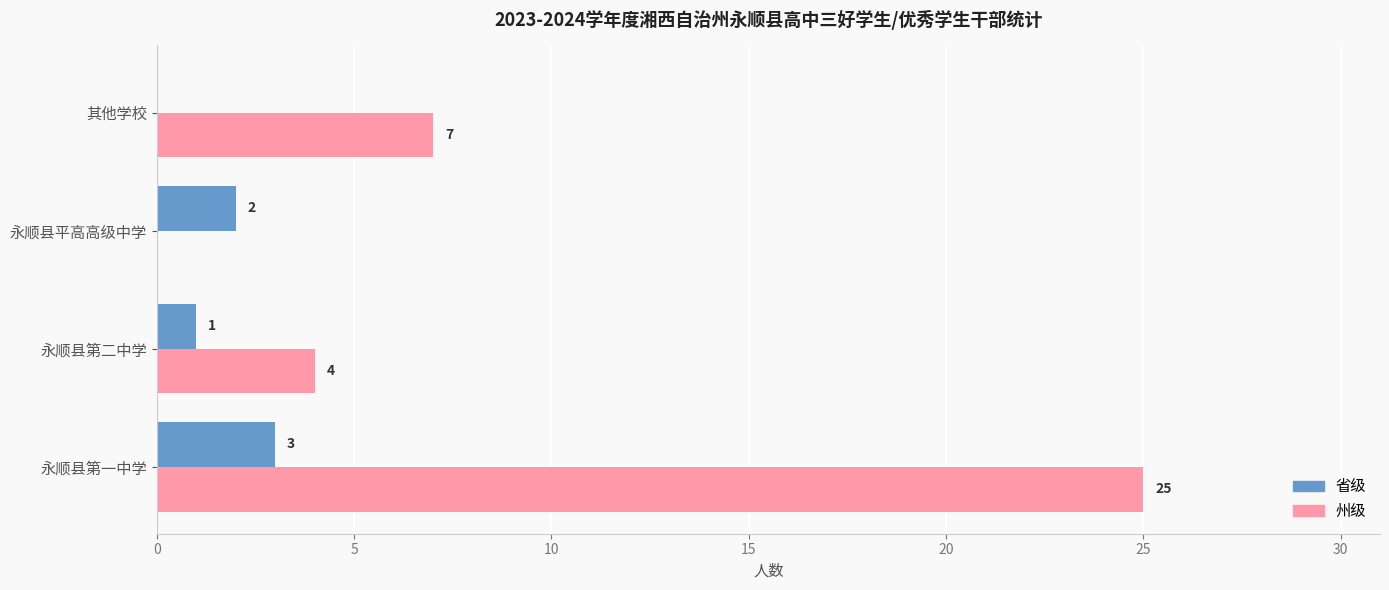

What are all the series names shown in the legend?

省级, 州级